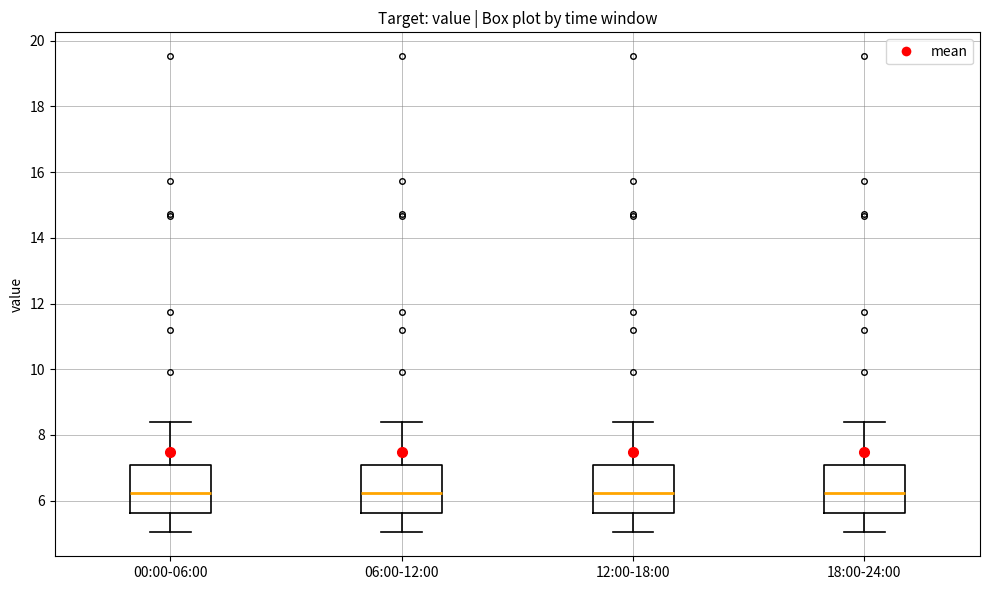

Reading left to right, read every box against the y-axis: the position of its median line, the range the box covers, and the ends of its whiskers. The values are not printed on the chart, so give them approximately, as read against the axis.

00:00-06:00: median 6.2, box 5.6 to 7.0, whiskers 5.0 to 8.4
06:00-12:00: median 6.2, box 5.6 to 7.0, whiskers 5.0 to 8.4
12:00-18:00: median 6.2, box 5.6 to 7.0, whiskers 5.0 to 8.4
18:00-24:00: median 6.2, box 5.6 to 7.0, whiskers 5.0 to 8.4